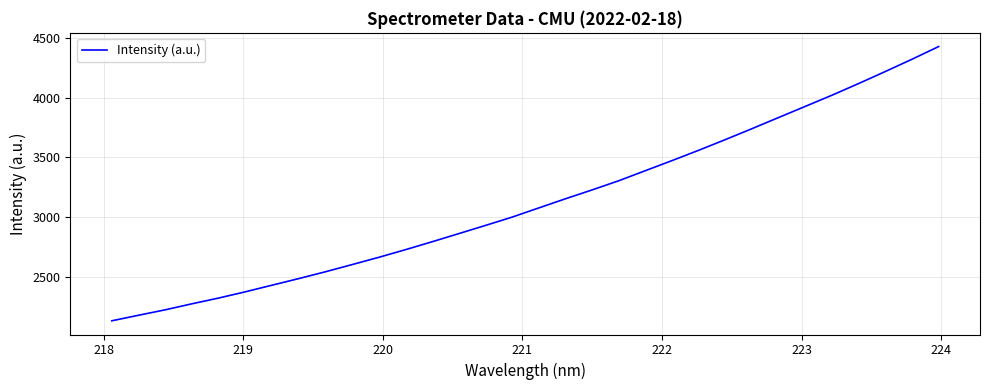

What is the minimum value shown in the chart?

2131.2